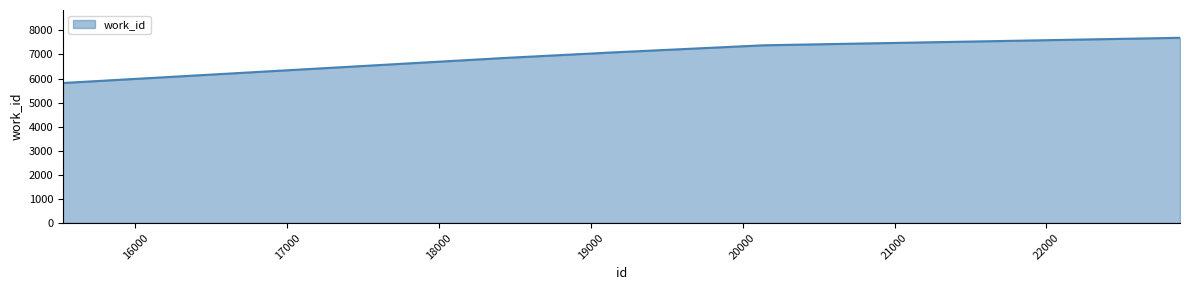

What is the difference between the maximum and second lowest values?

838